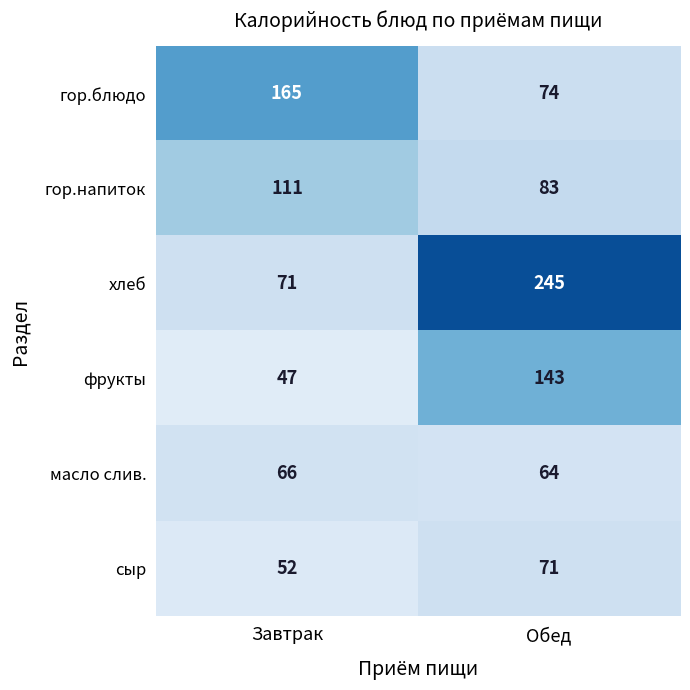

What is the difference between the highest and lowest values at Обед?

181